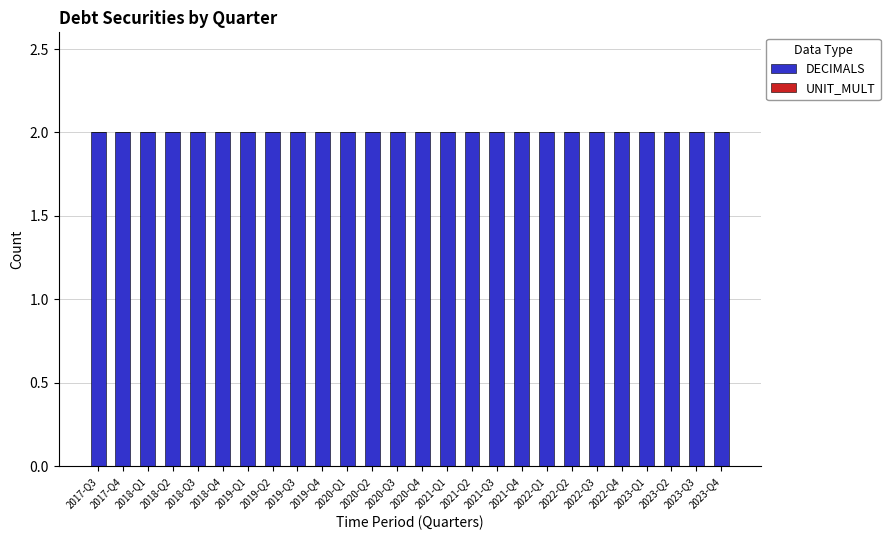

At which label does UNIT_MULT reach its minimum?

2017-Q3